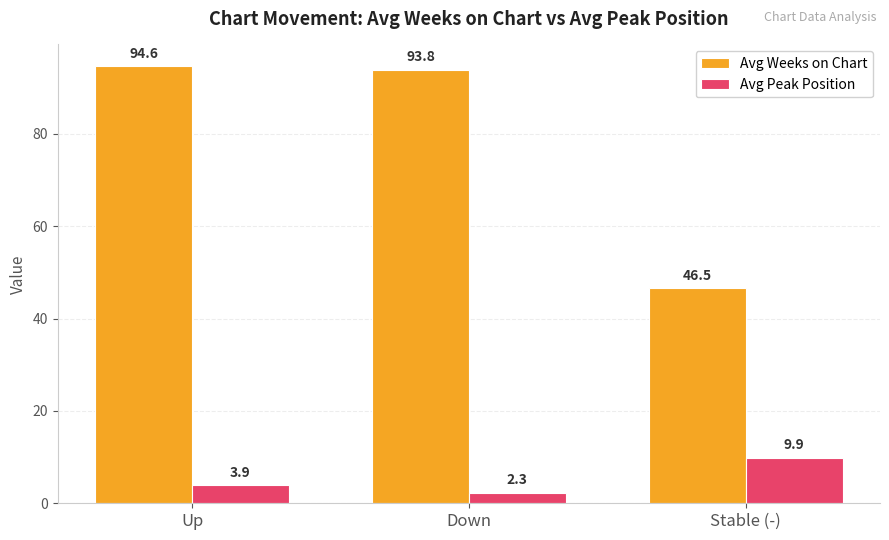

How many groups of bars are there?

3